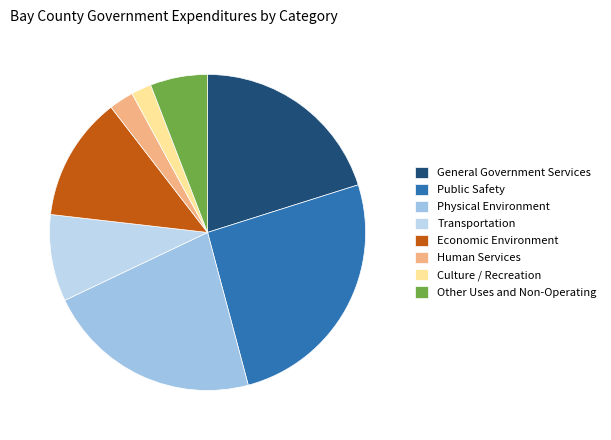

What is the change in value from Physical Environment to Other Uses and Non-Operating?

-36177347